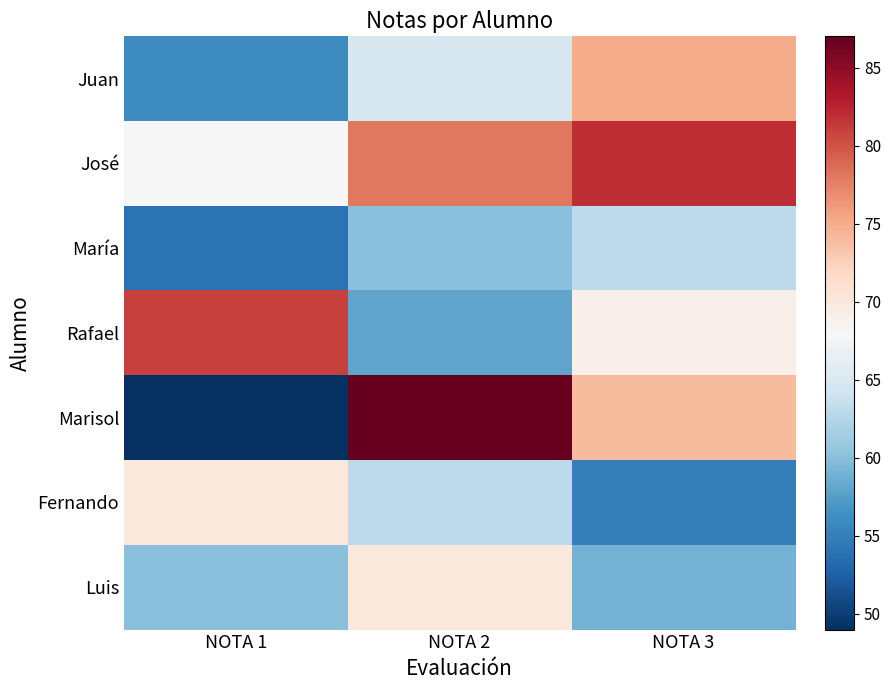

Reading left to right, what are all the values shown in this chart?

Juan: NOTA 1=56	NOTA 2=65	NOTA 3=75
José: NOTA 1=68	NOTA 2=78	NOTA 3=82
María: NOTA 1=54	NOTA 2=60	NOTA 3=63
Rafael: NOTA 1=81	NOTA 2=58	NOTA 3=69
Marisol: NOTA 1=49	NOTA 2=87	NOTA 3=74
Fernando: NOTA 1=70	NOTA 2=63	NOTA 3=55
Luis: NOTA 1=60	NOTA 2=70	NOTA 3=59